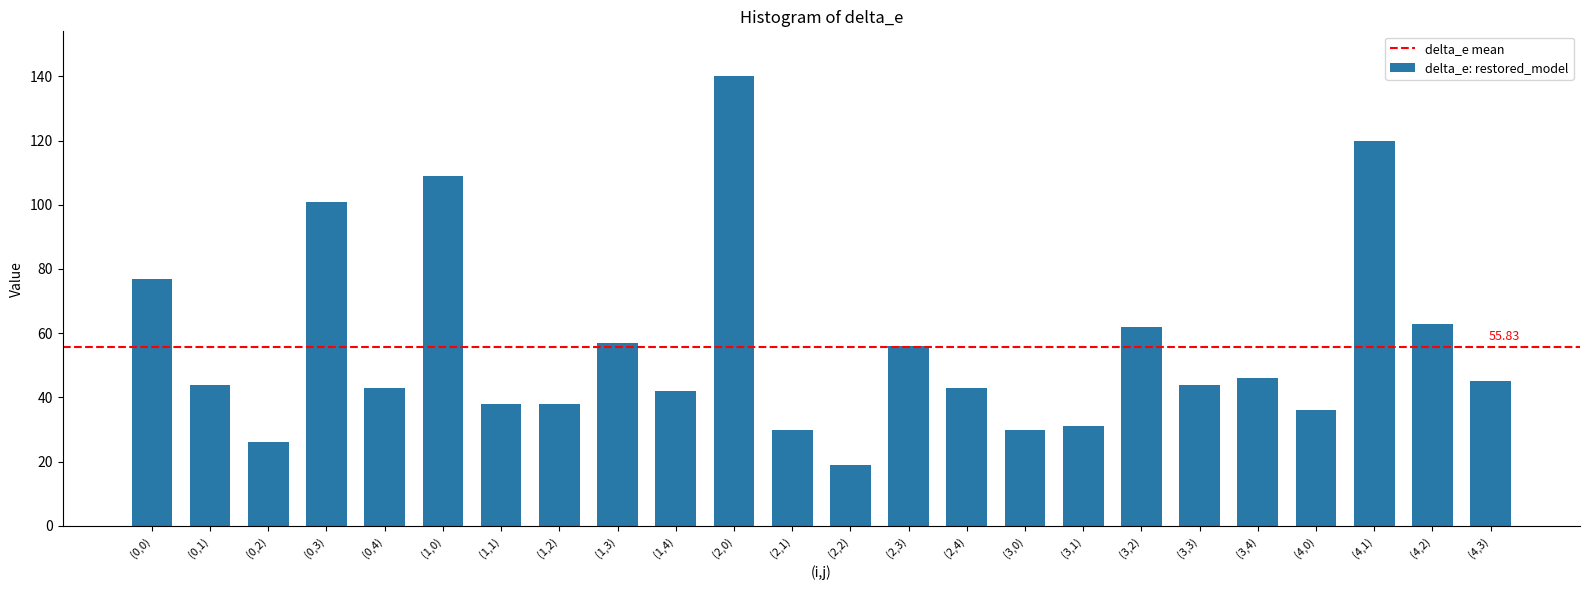

Which has a higher value, (1,0) or (3,4)?

(1,0)